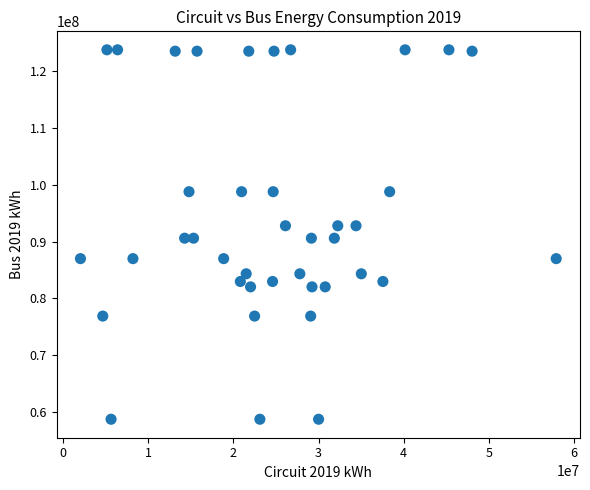

What is the range of X values (max minus min)?

55905611.9